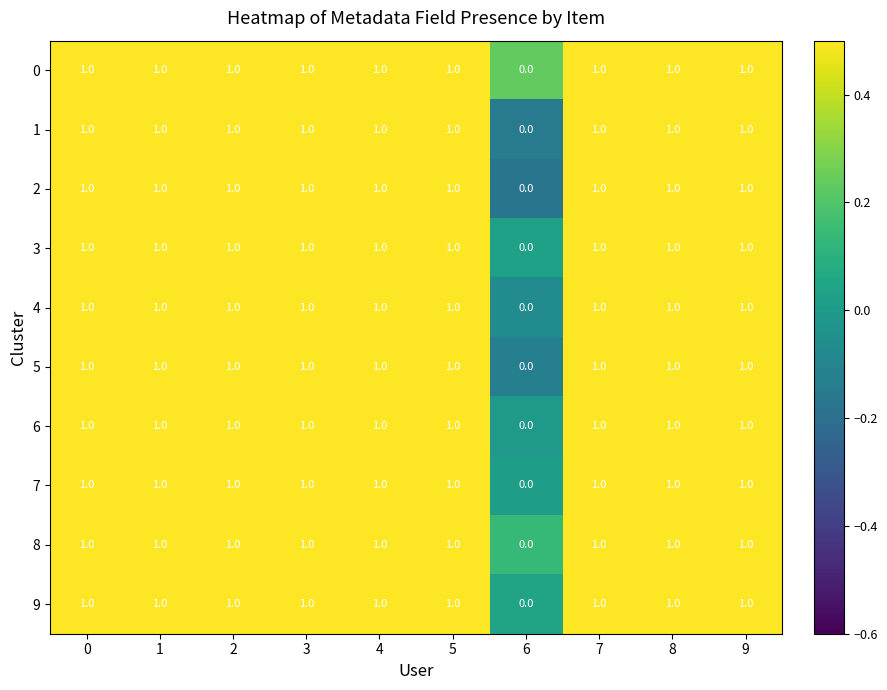

Which label corresponds to the smallest value in the chart?

6